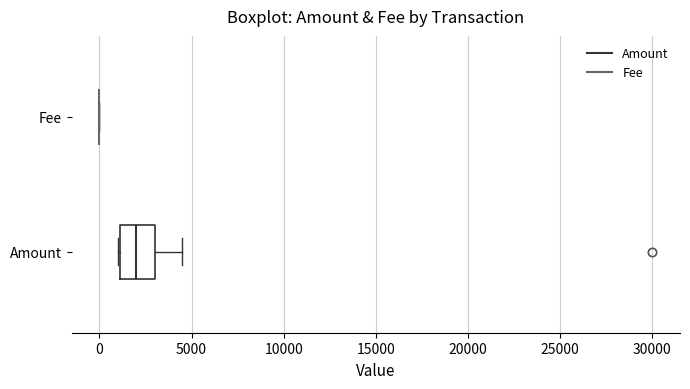

Reading bottom to top, read every box against the x-axis: the position of its median line, the range the box covers, and the ends of its whiskers. The values are not printed on the chart, so give them approximately, as read against the axis.

Amount: median 2000, box 1000 to 3000, whiskers 1000 to 4500
Fee: box collapsed to a line at 0, whiskers 0 to 0